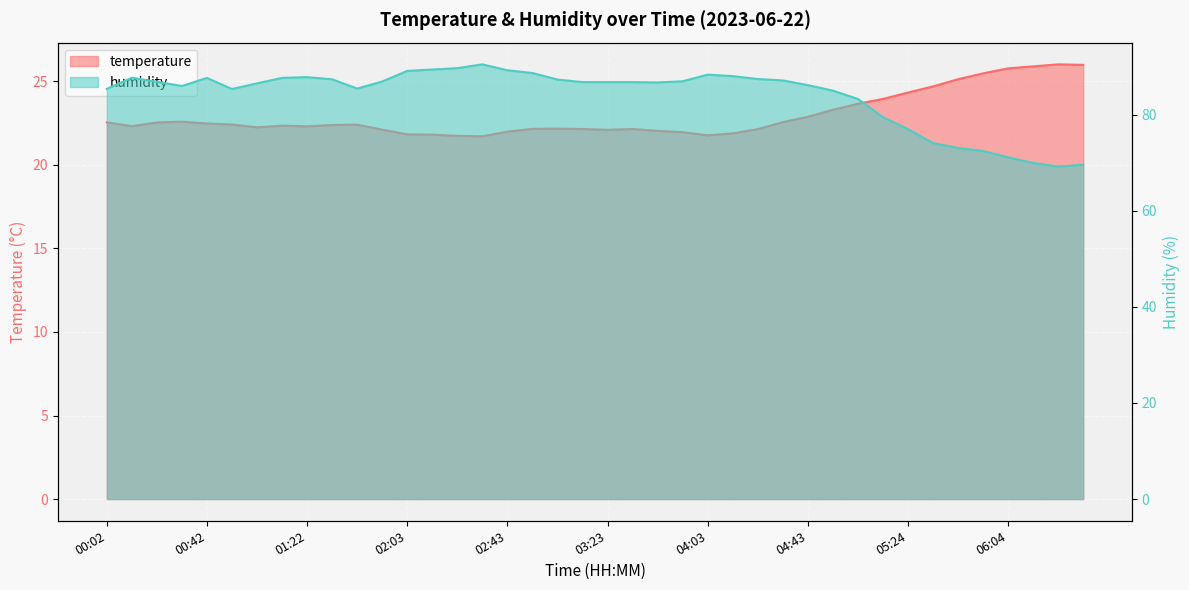

What is the total value across all series at 05:24?

101.3